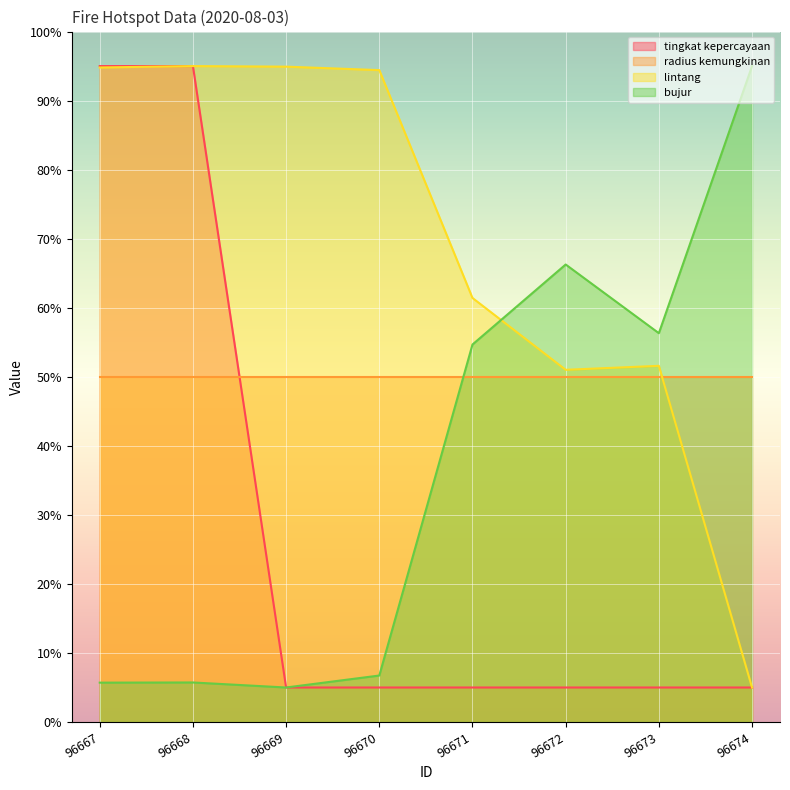

What is the highest value of the lintang series?

95.0